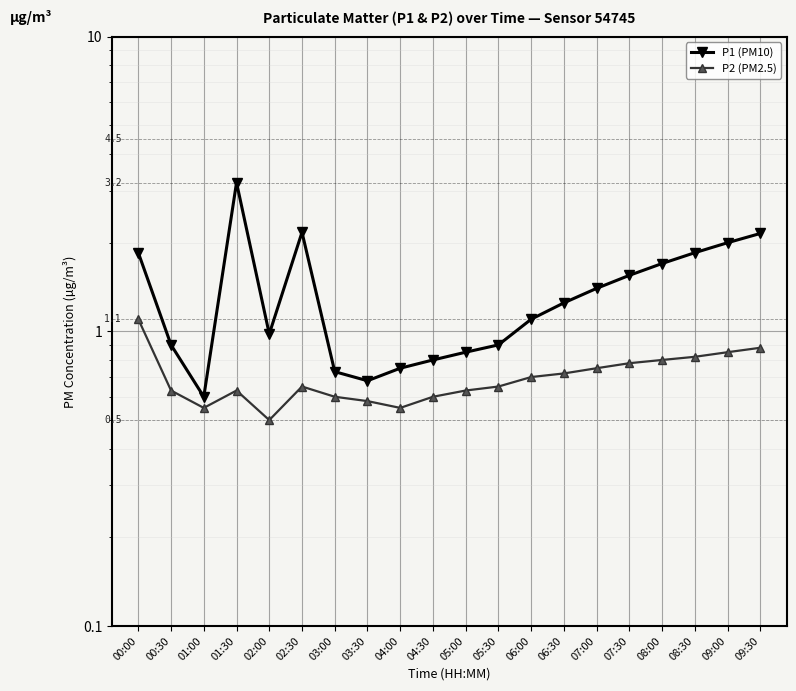

At 01:00, list the series in order from smallest to largest.

P2 (PM2.5), P1 (PM10)